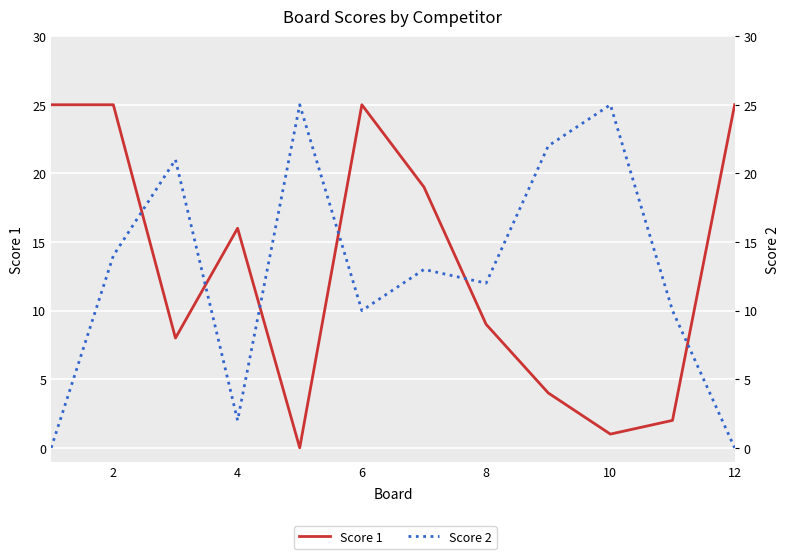

In Score 1, how many points are higher than both neighbors (excluding endpoints)?

2